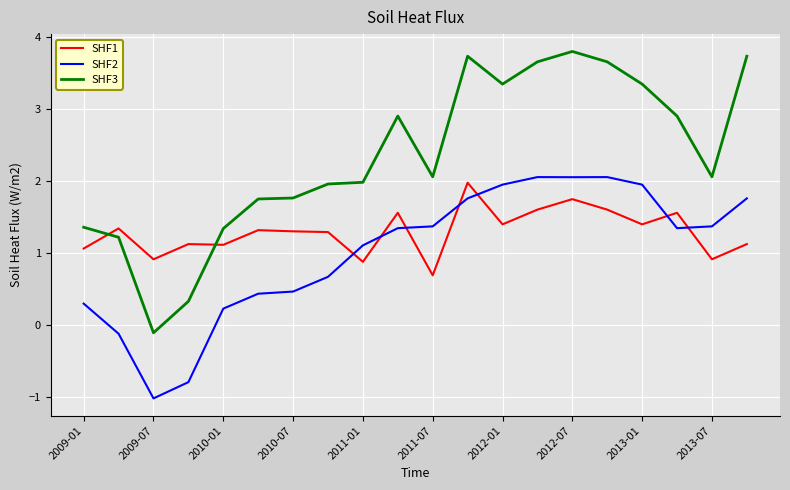

What is the greatest value displayed?

3.8